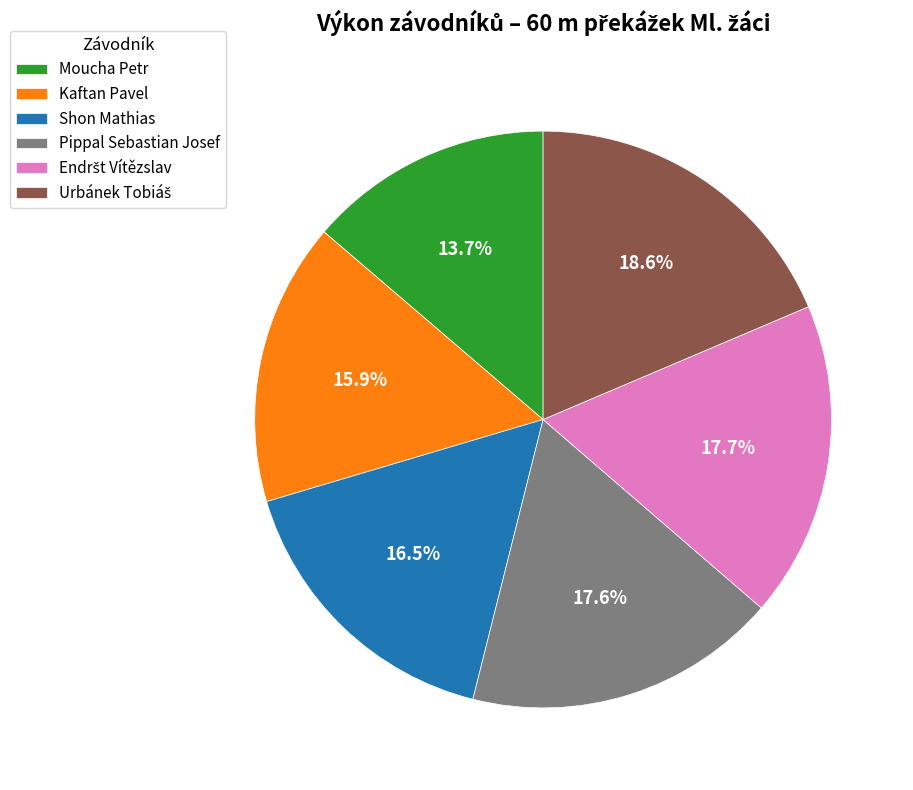

Which category has the smallest portion of the pie?

Moucha Petr